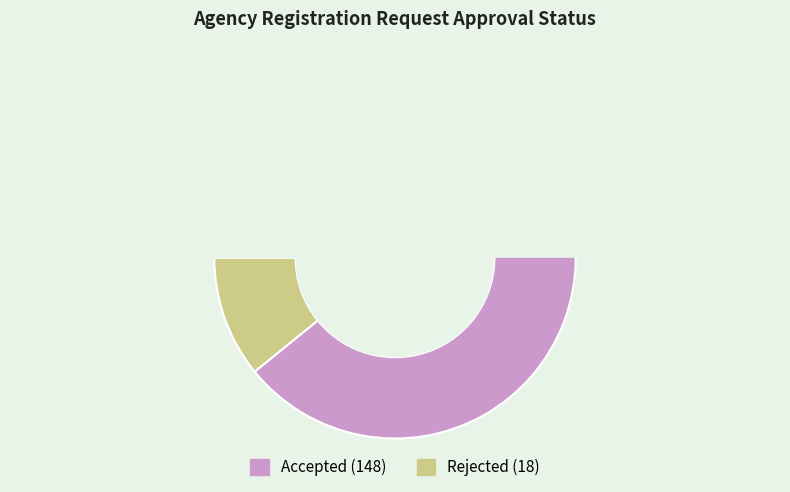

What is the change in value from Accepted to Rejected?

-130